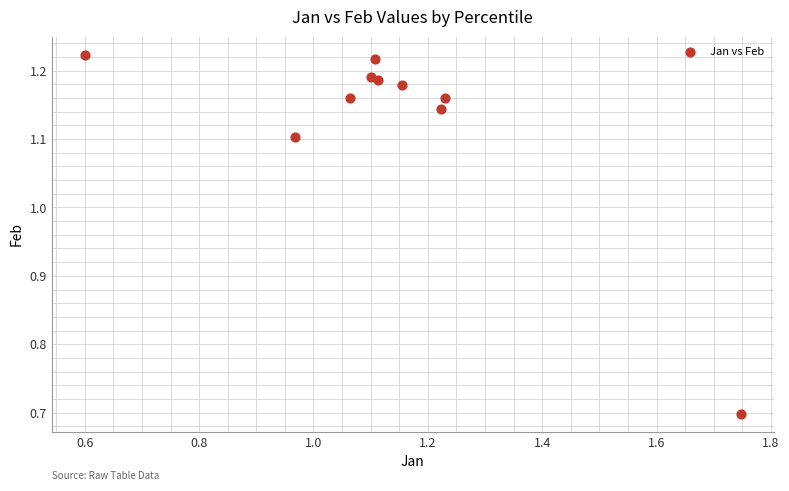

What Y value in the scatter plot is closest to 0?

0.7